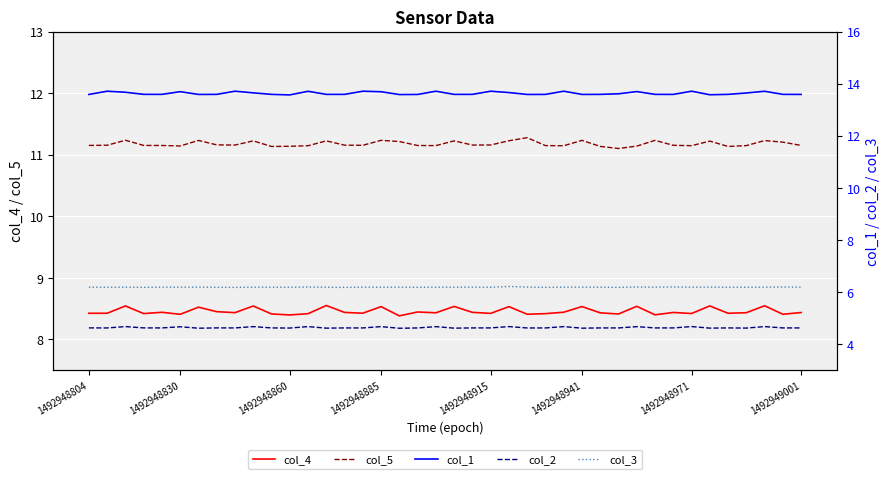

True or false: col_5 and col_4 cross at least once.

False